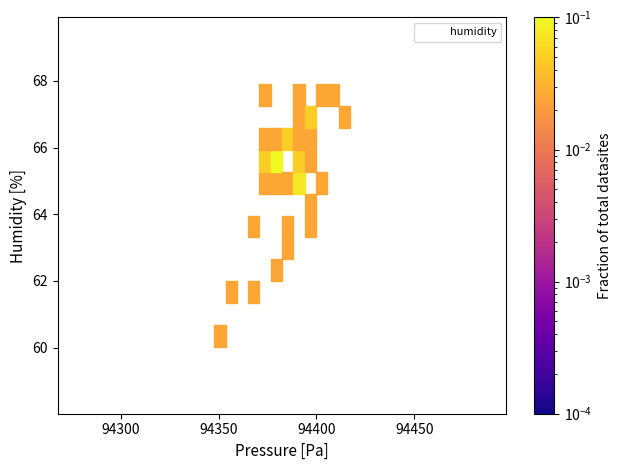

What Y value in the scatter plot is closest to 63?

63.2